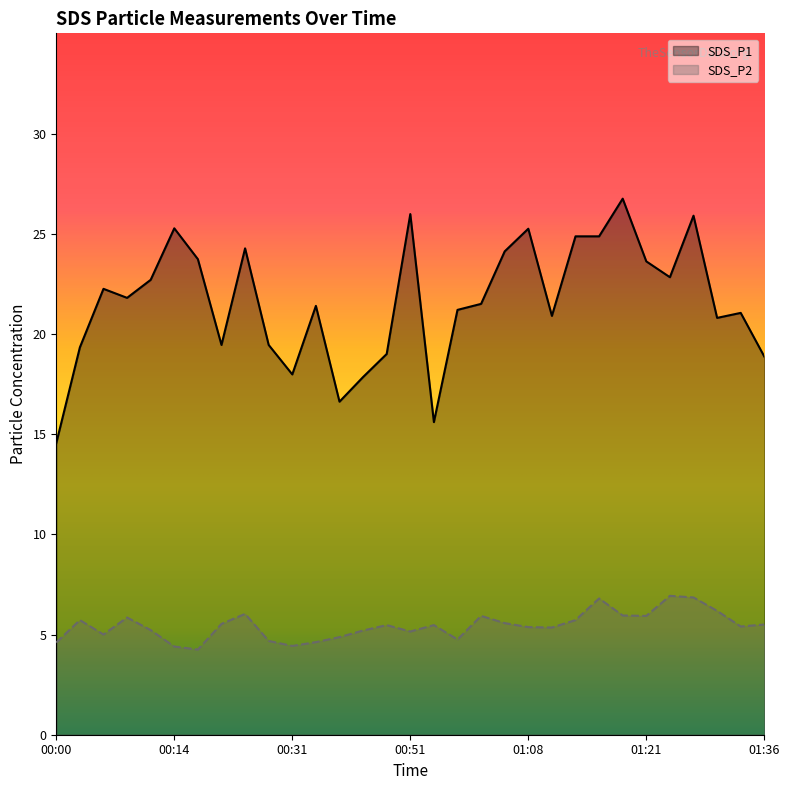

True or false: SDS_P1 and SDS_P2 cross at least once.

False